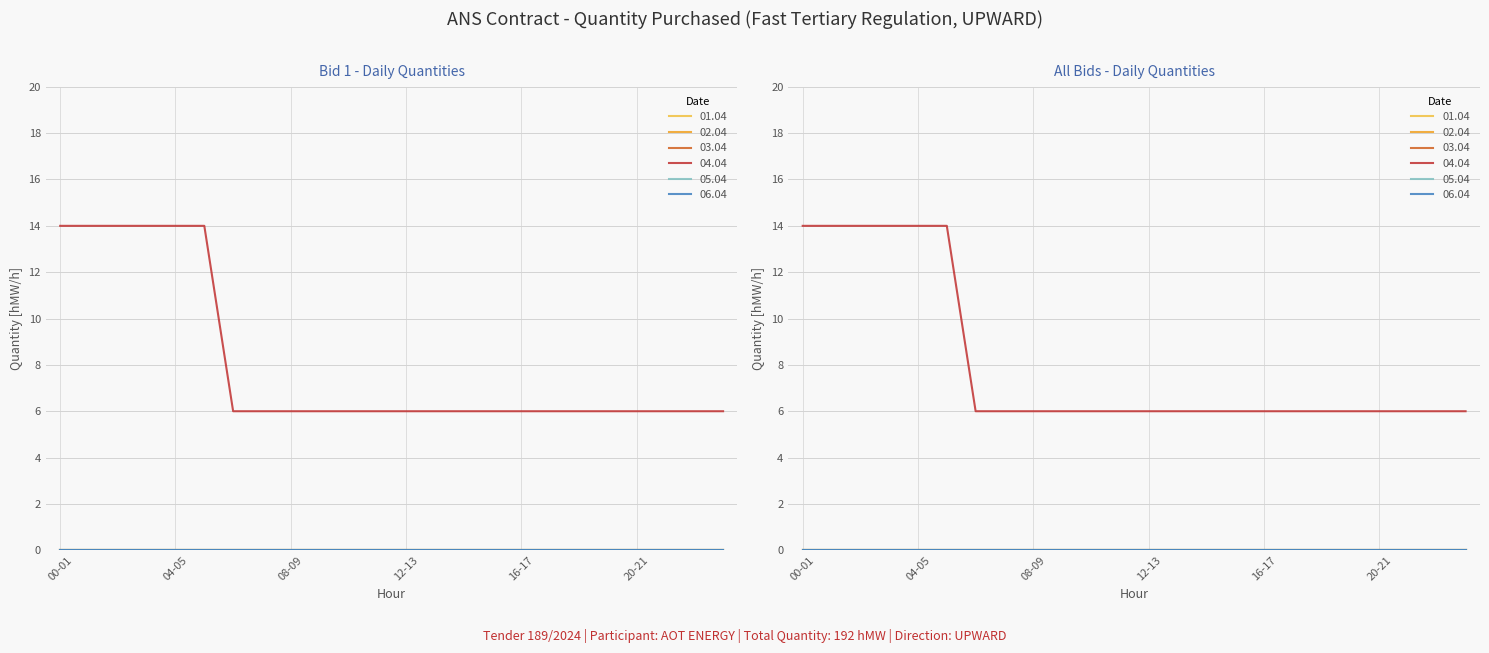

True or false: 05.04 and 04.04 cross at least once.

False